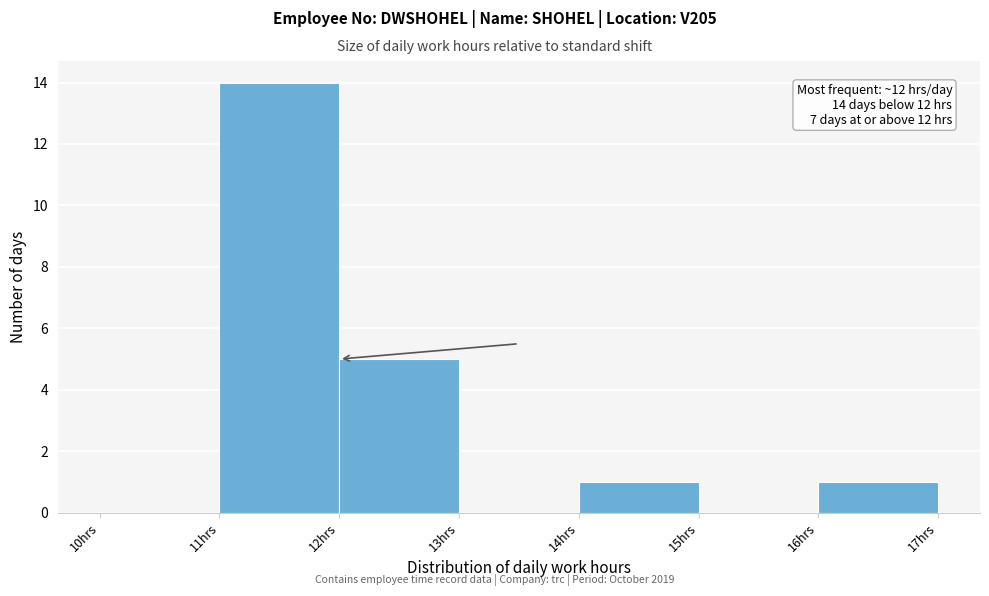

Over which range of the x-axis is the bar tallest?

11 to 12